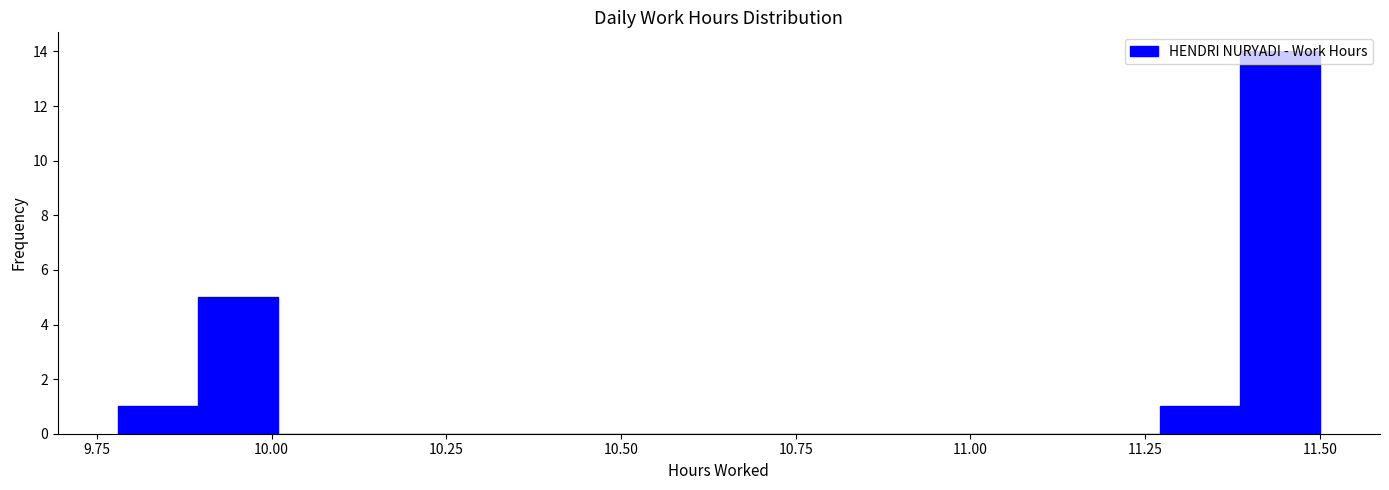

Around what value on the x-axis is the tallest bar? Give the approximate position of its centre, as read against the axis.

11.45